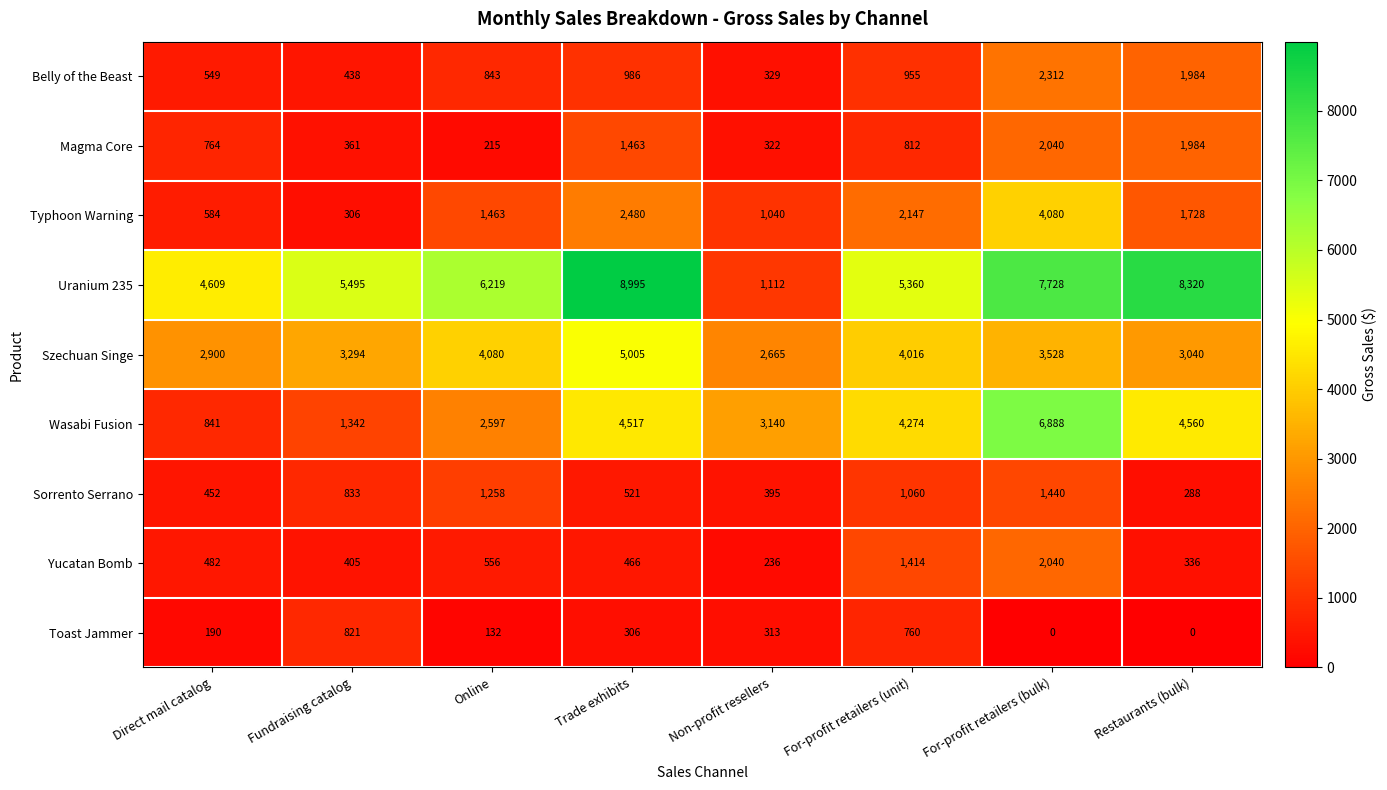

At which label does Magma Core first exceed 812?

Trade exhibits